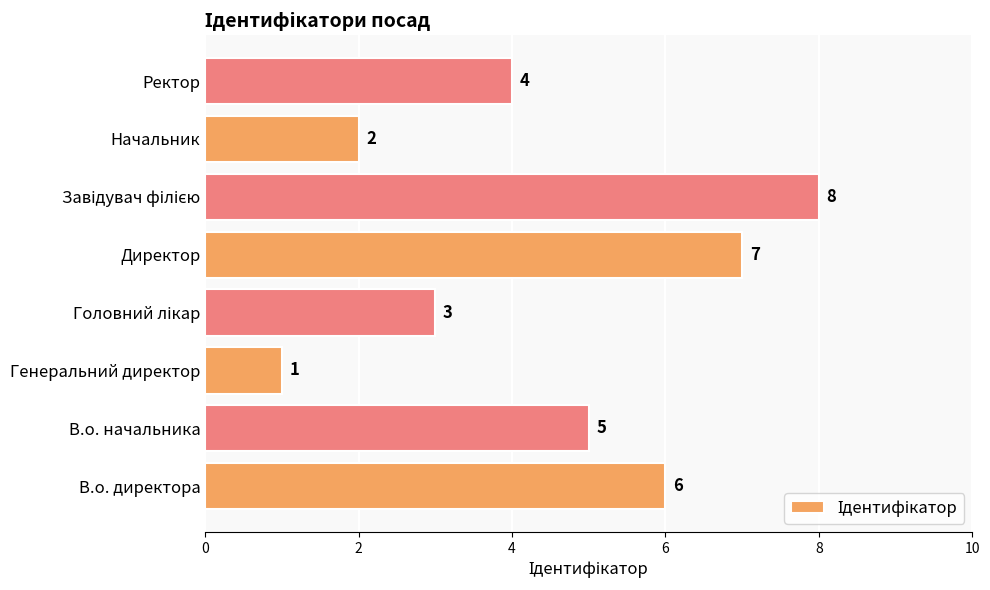

What is the difference between the second highest and second lowest values?

5